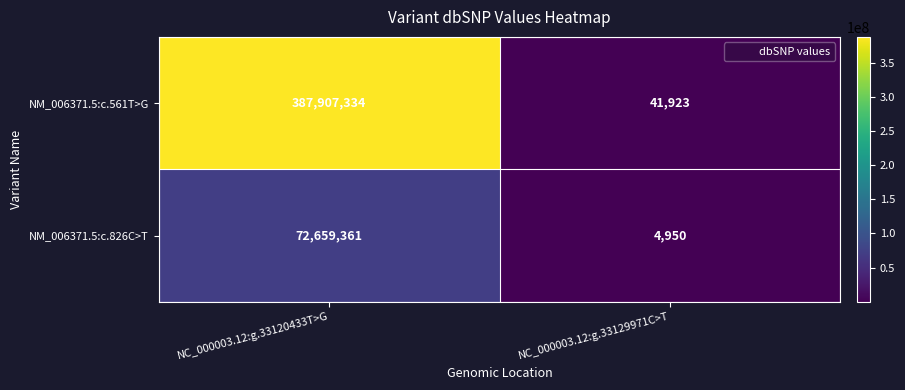

What is the spread (max minus min) of values at NC_000003.12:g.33129971C>T?

36973